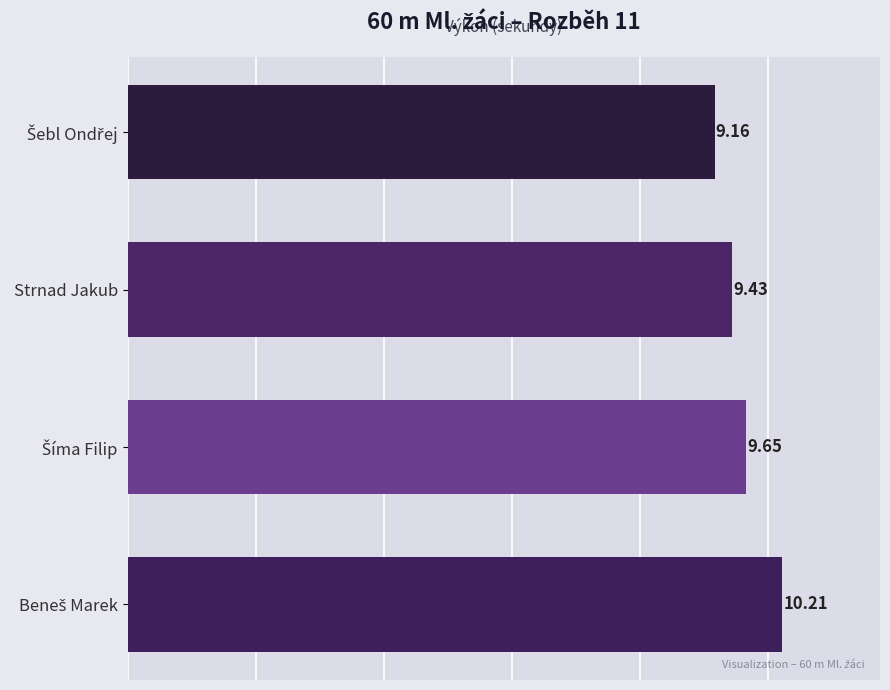

What is the difference between the second highest and minimum values?

0.5